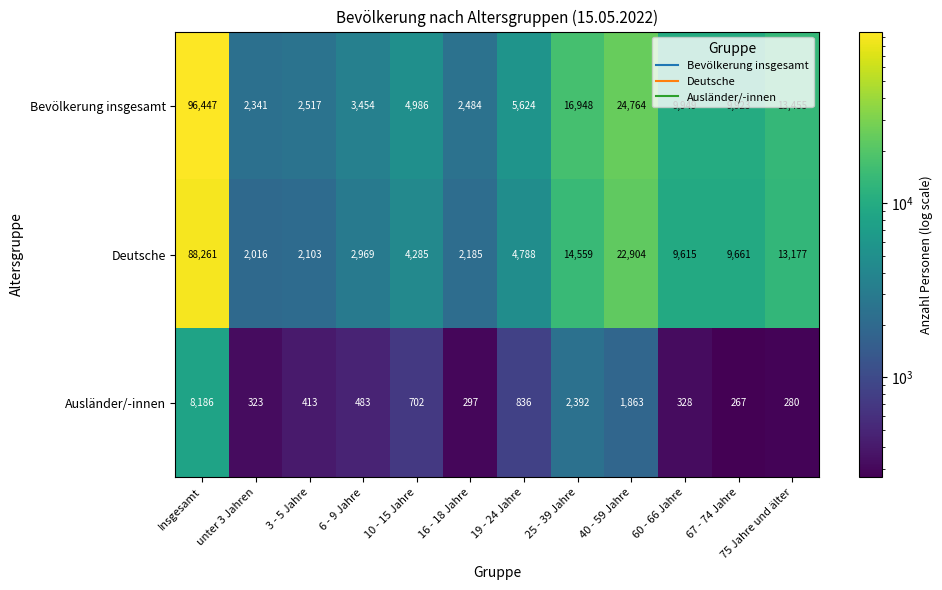

Which label corresponds to the largest value in the chart?

Insgesamt